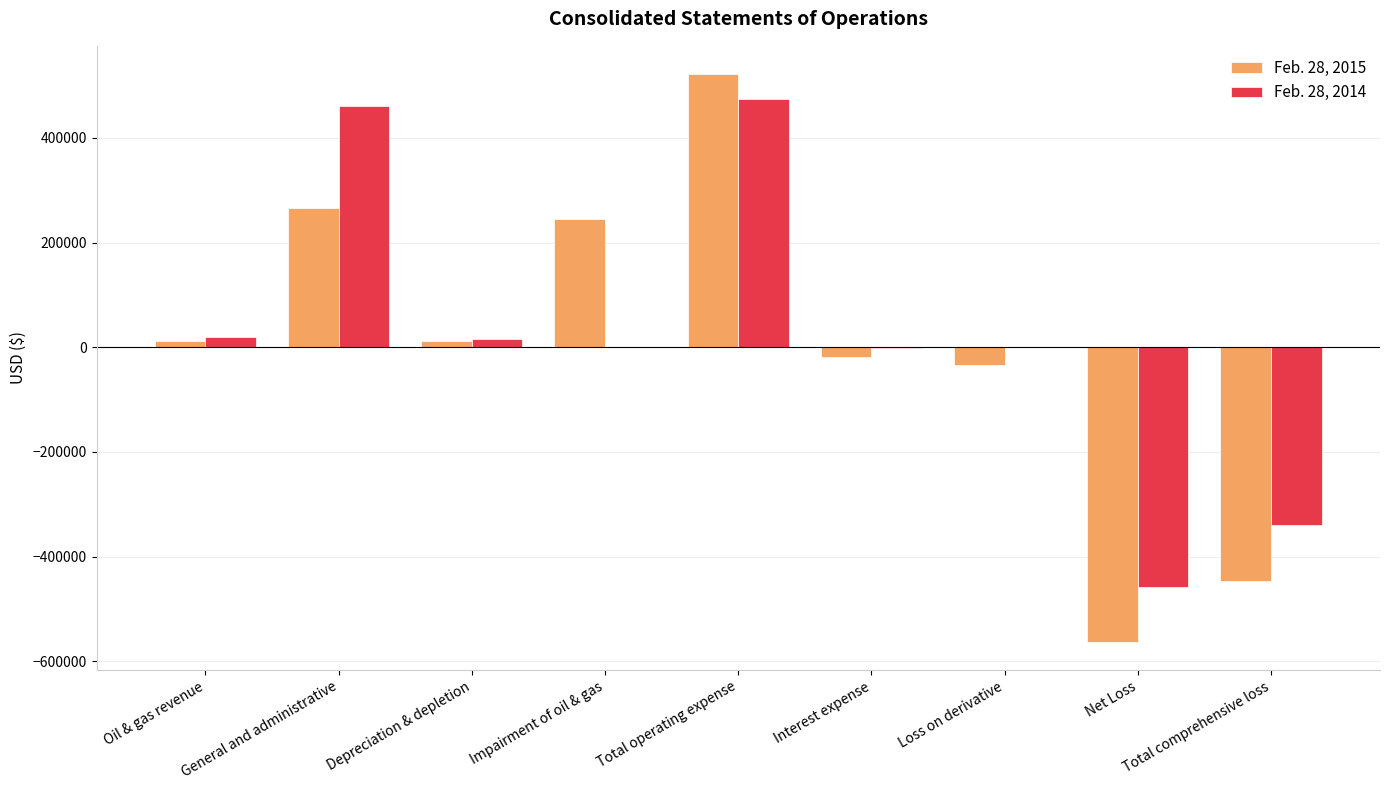

Are the bars grouped side by side (vs. stacked)?

Yes